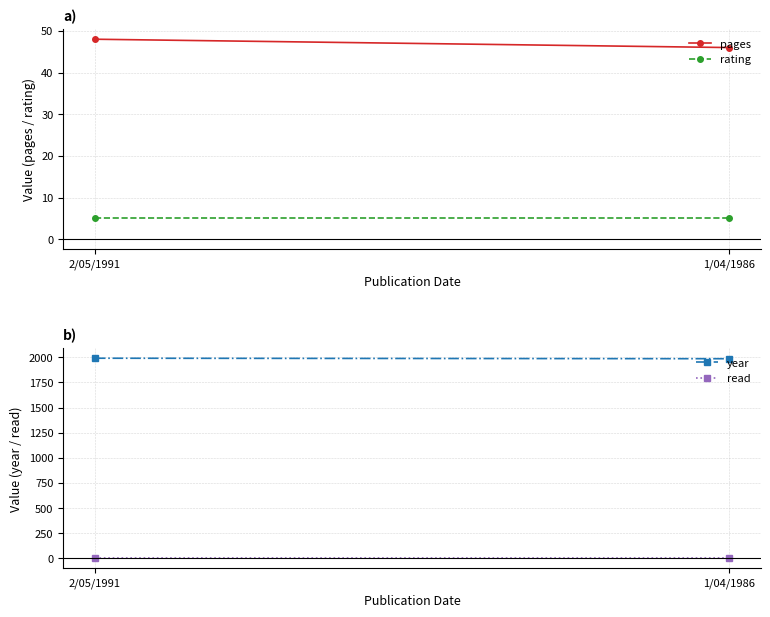

Reading left to right, list all the values displayed in this chart.

pages: 48	46
rating: 5	5
year: 1991	1986
read: 1	1